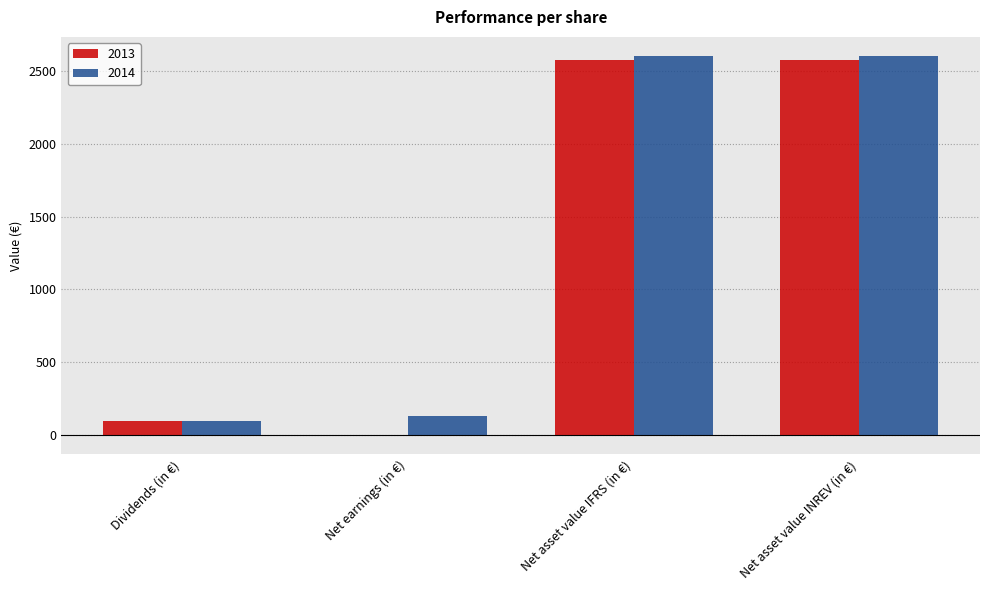

What is the total value across all series at Dividends (in €)?

192.8